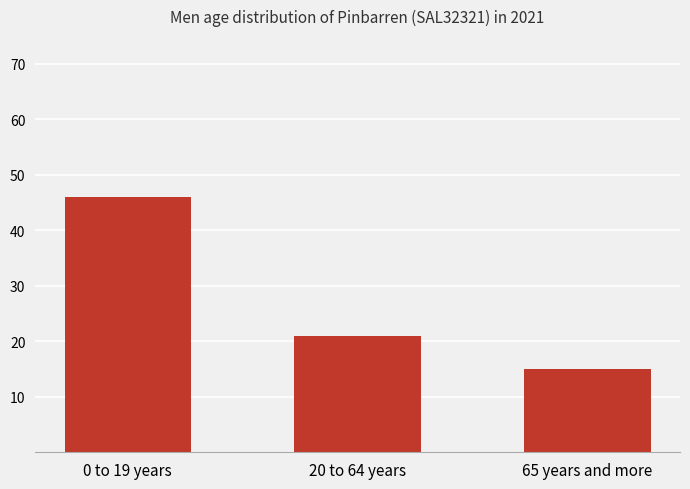

The value at 65 years and more is 15. True or false?

True